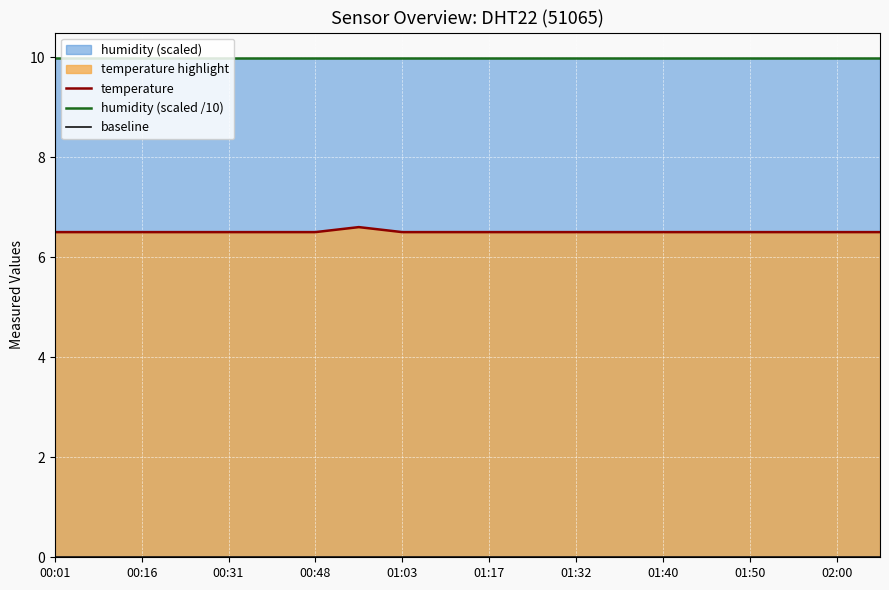

True or false: temperature has a value of 6.5 at 01:03.

True